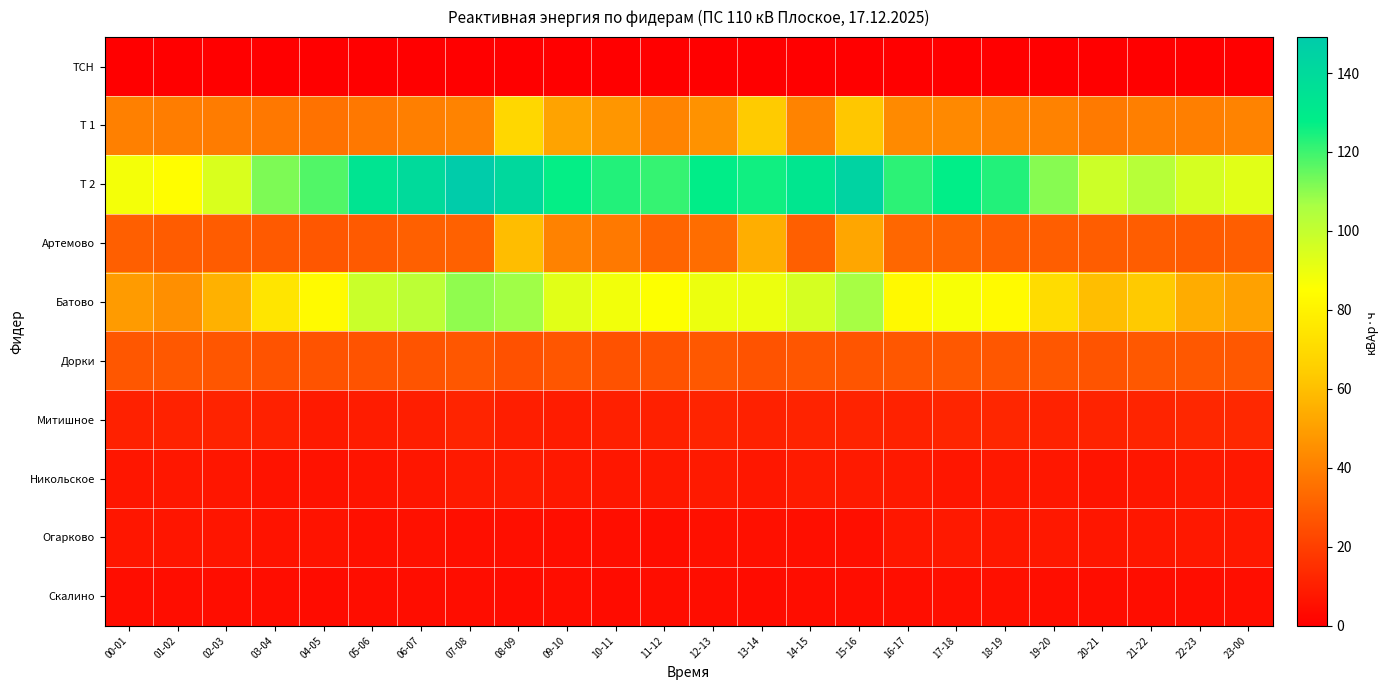

What is the total value across all series at 02-03?

275.4